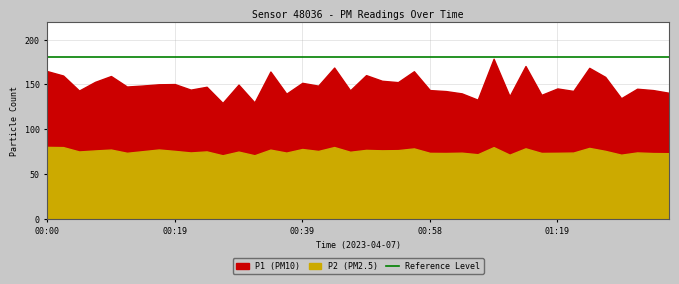

What is the value of the P2 point at the 5th from the left?

77.2